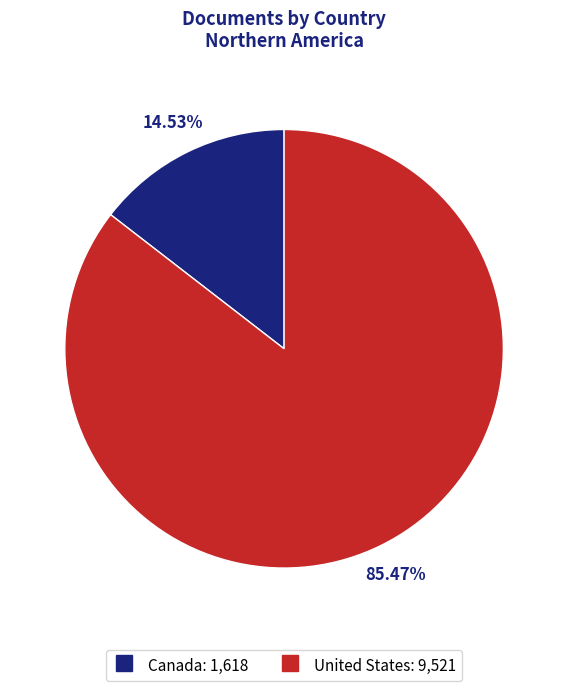

Rank the categories by value from lowest to highest.

Canada, United States